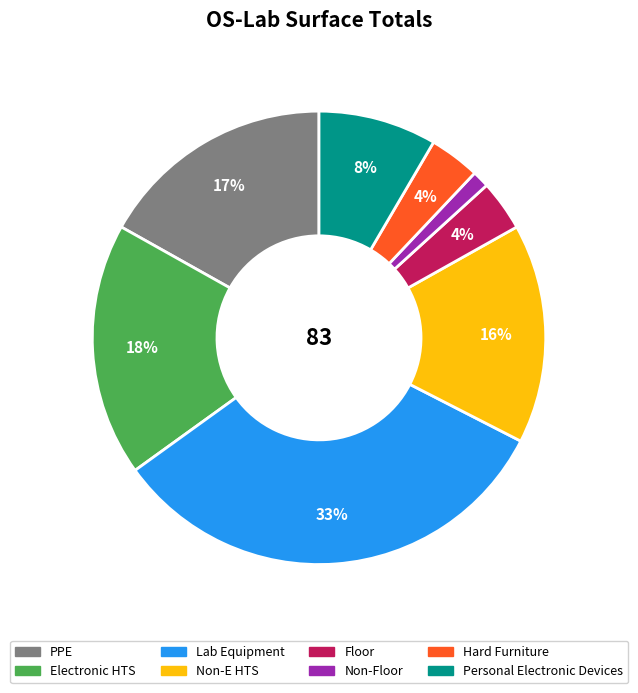

To the nearest percent, what percentage of the pie is Electronic HTS?

18%